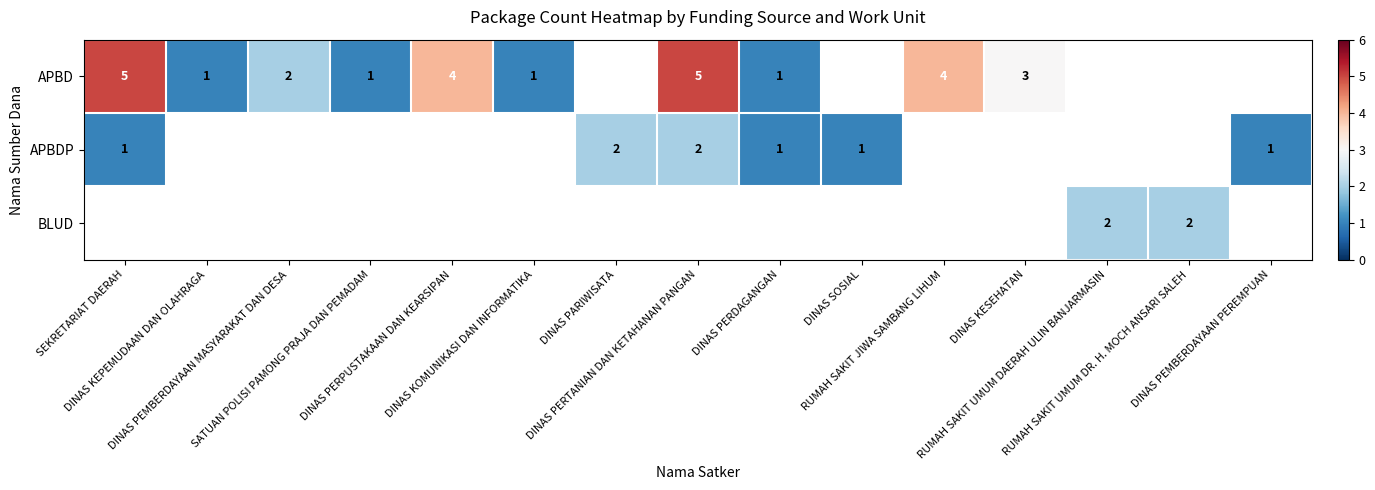

True or false: APBD has a value of 4.0 at DINAS PERPUSTAKAAN DAN KEARSIPAN.

True